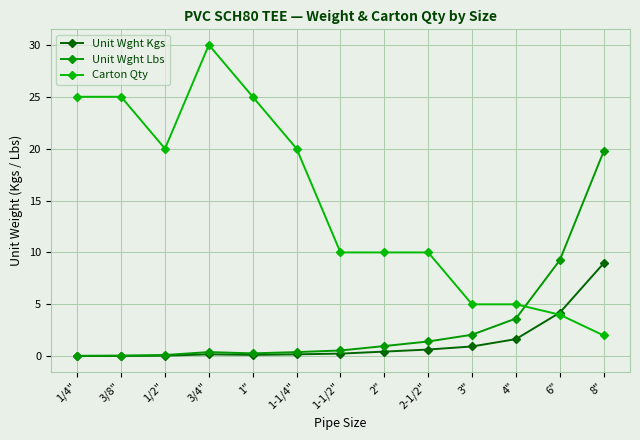

Which series has the widest spread of values?

Carton Qty